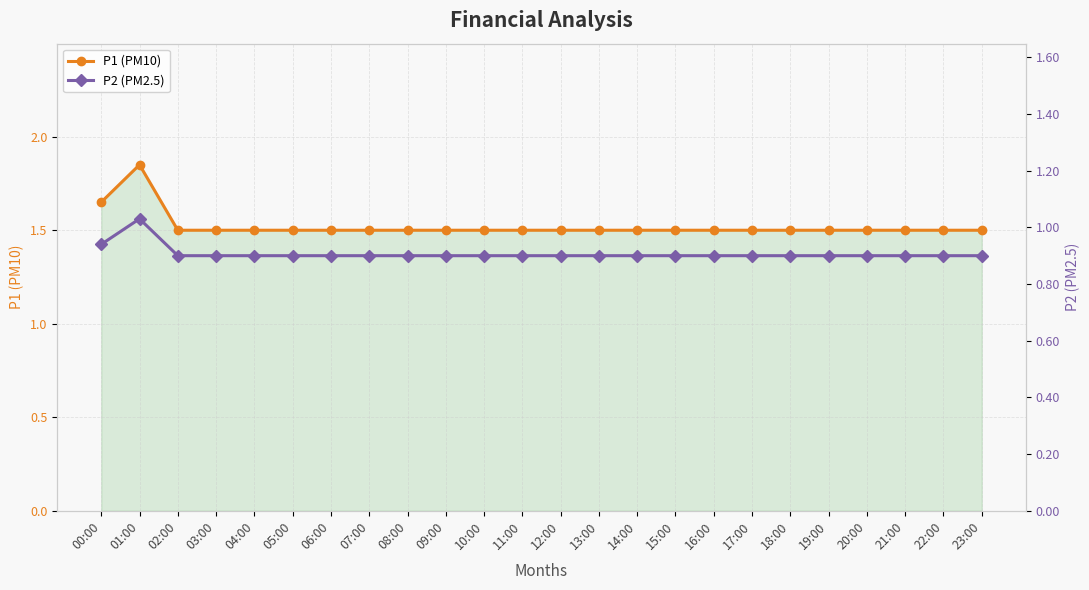

Which series changed the most between 18:00 and 19:00?

P1 (PM10)